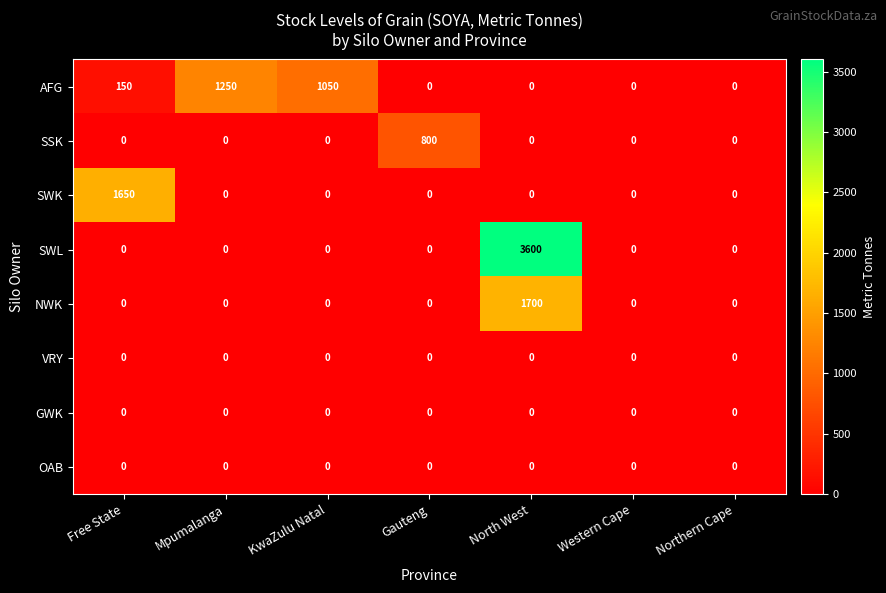

Between Mpumalanga and North West, which series saw the biggest shift?

SWL